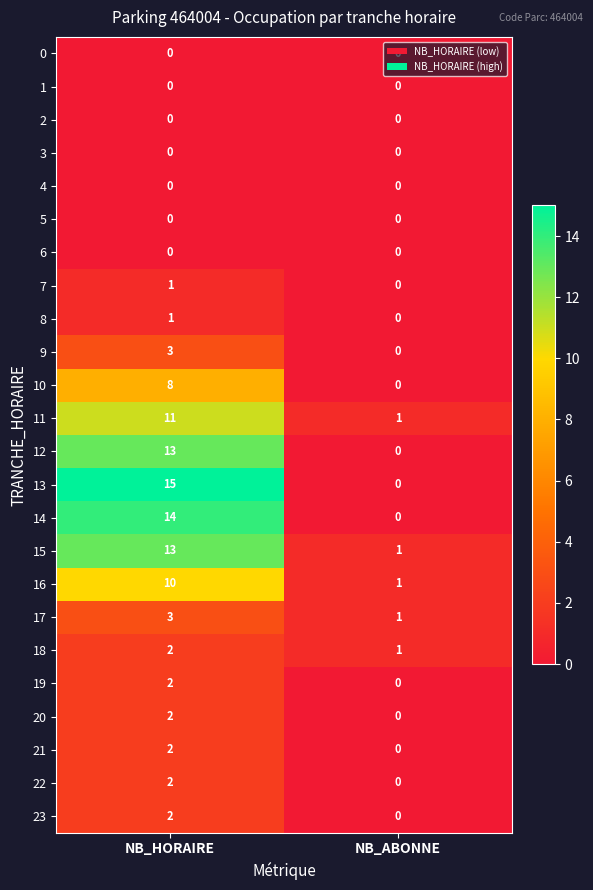

What is the maximum value shown in the chart?

15